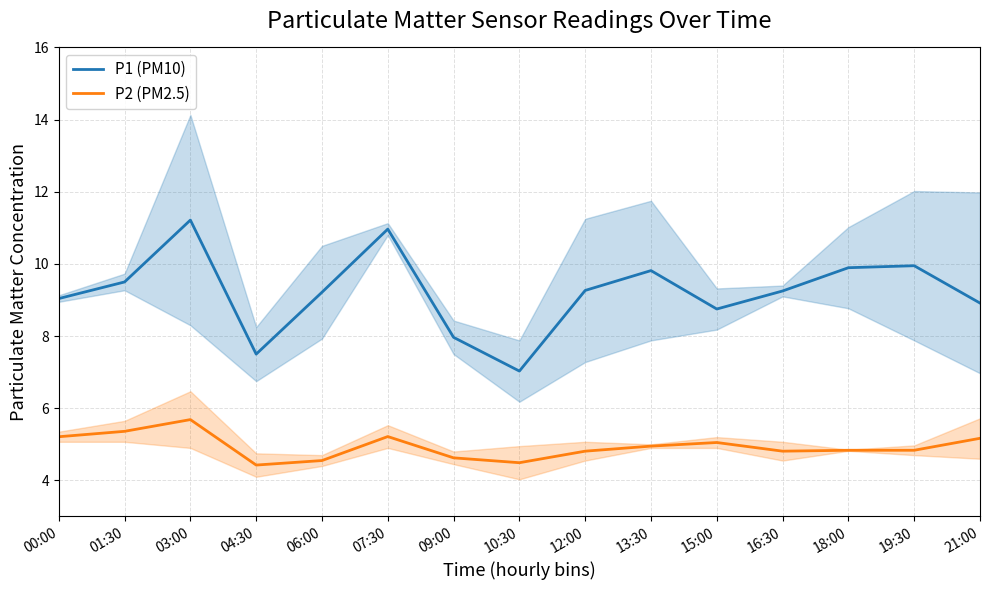

True or false: P1 (PM10) and P2 (PM2.5) cross at least once.

False